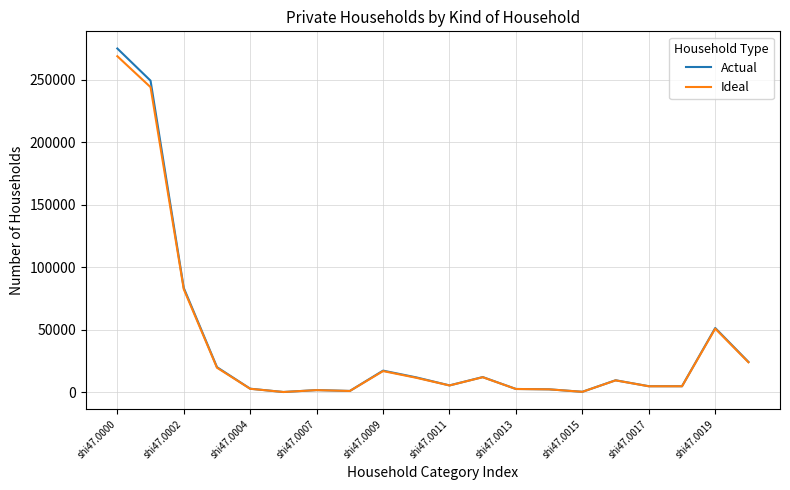

List the series in order of their peak value, highest first.

Actual, Ideal